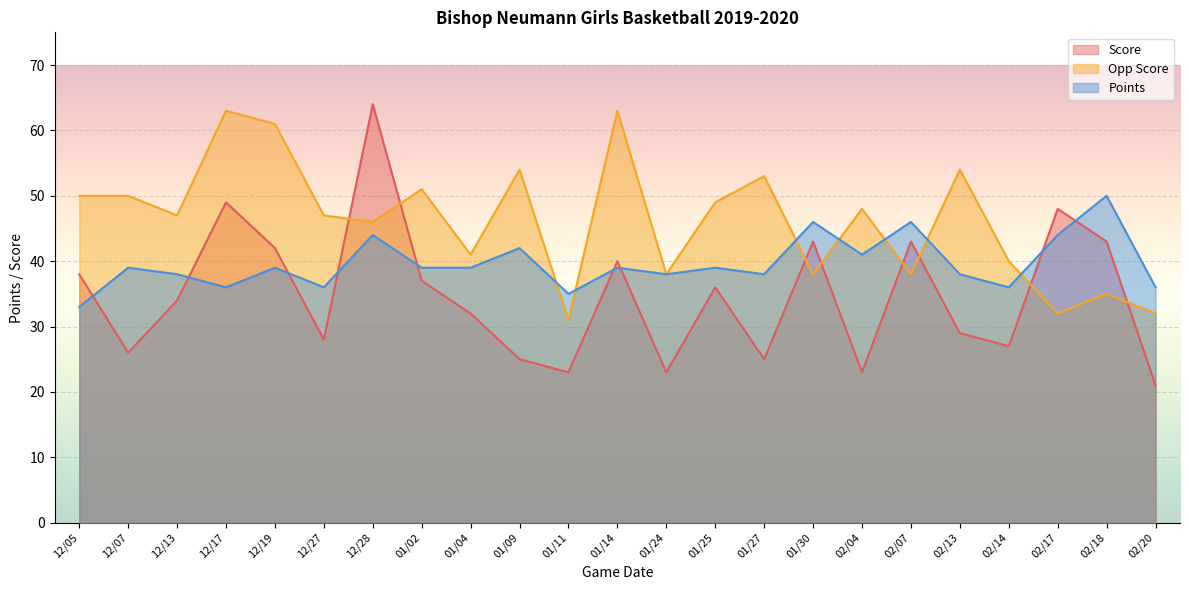

After their last crossing, which series has the higher values: Score or Opp Score?

Opp Score